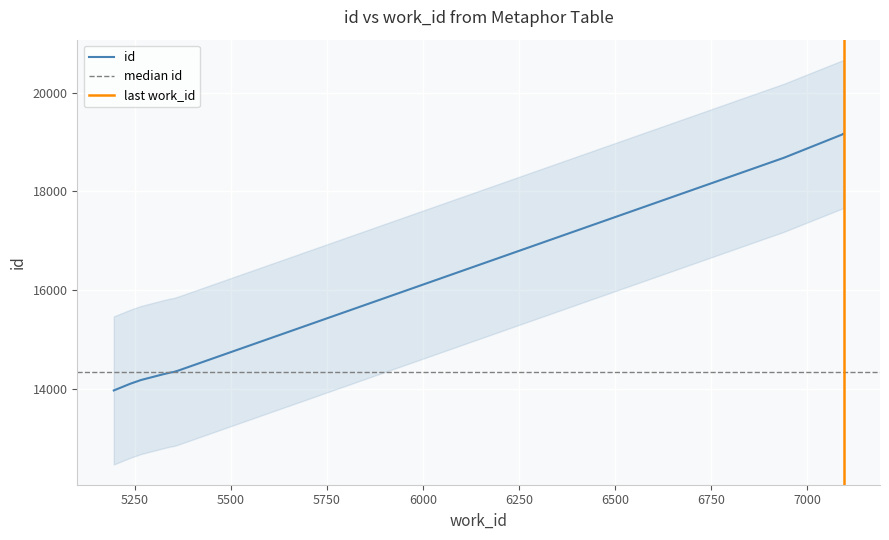

What is the change in value from 5239 to 5324?

+191